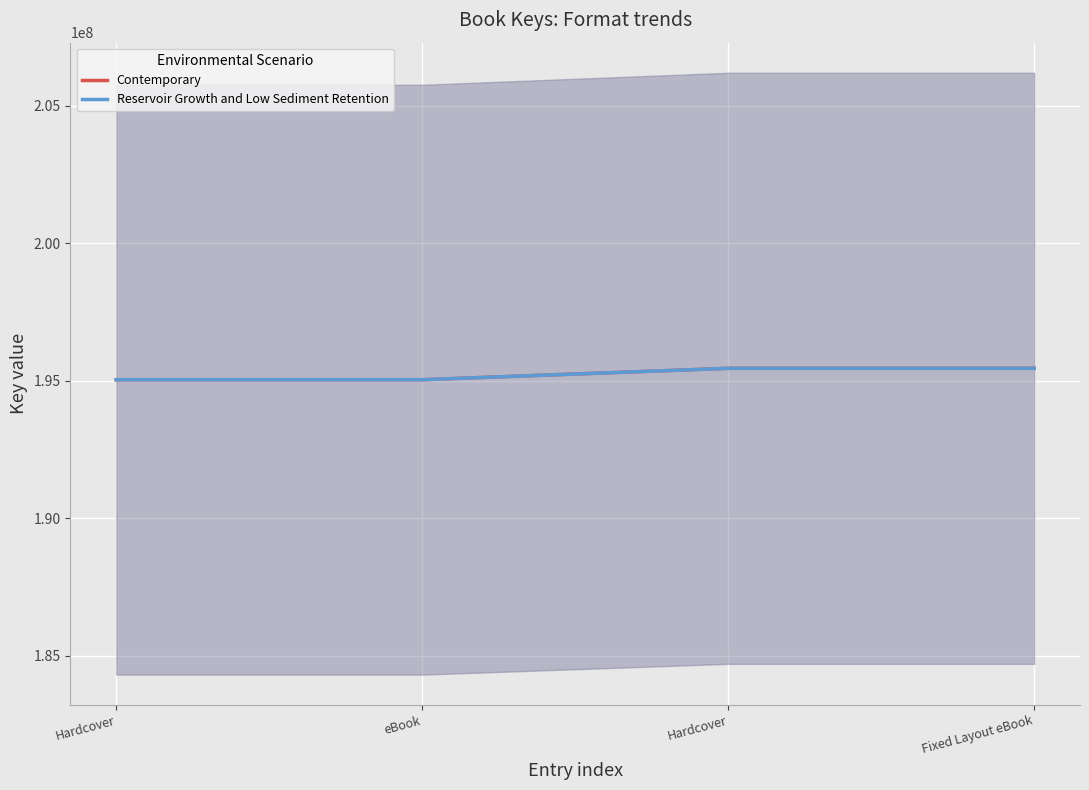

At which category is the sum across all series the highest?

Hardcover